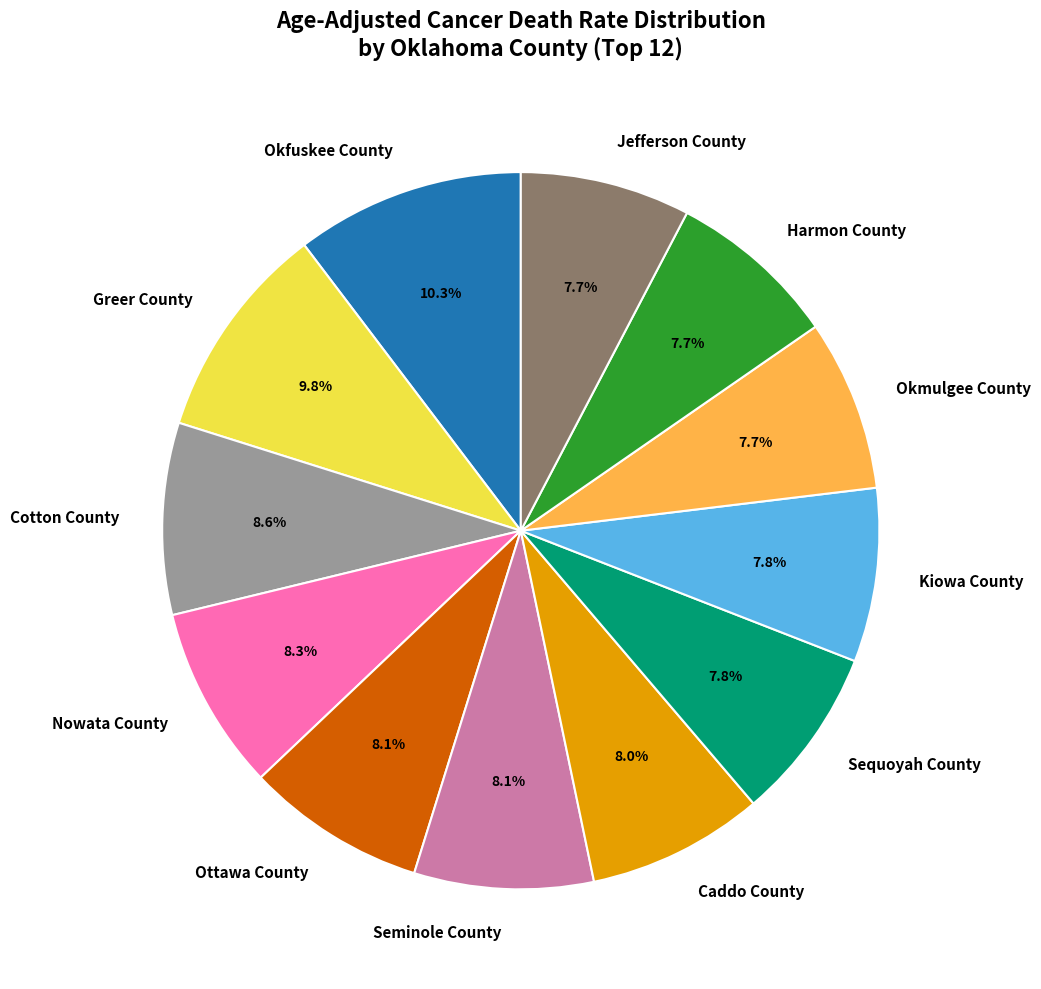

Does Okfuskee County represent more than half of the total?

No